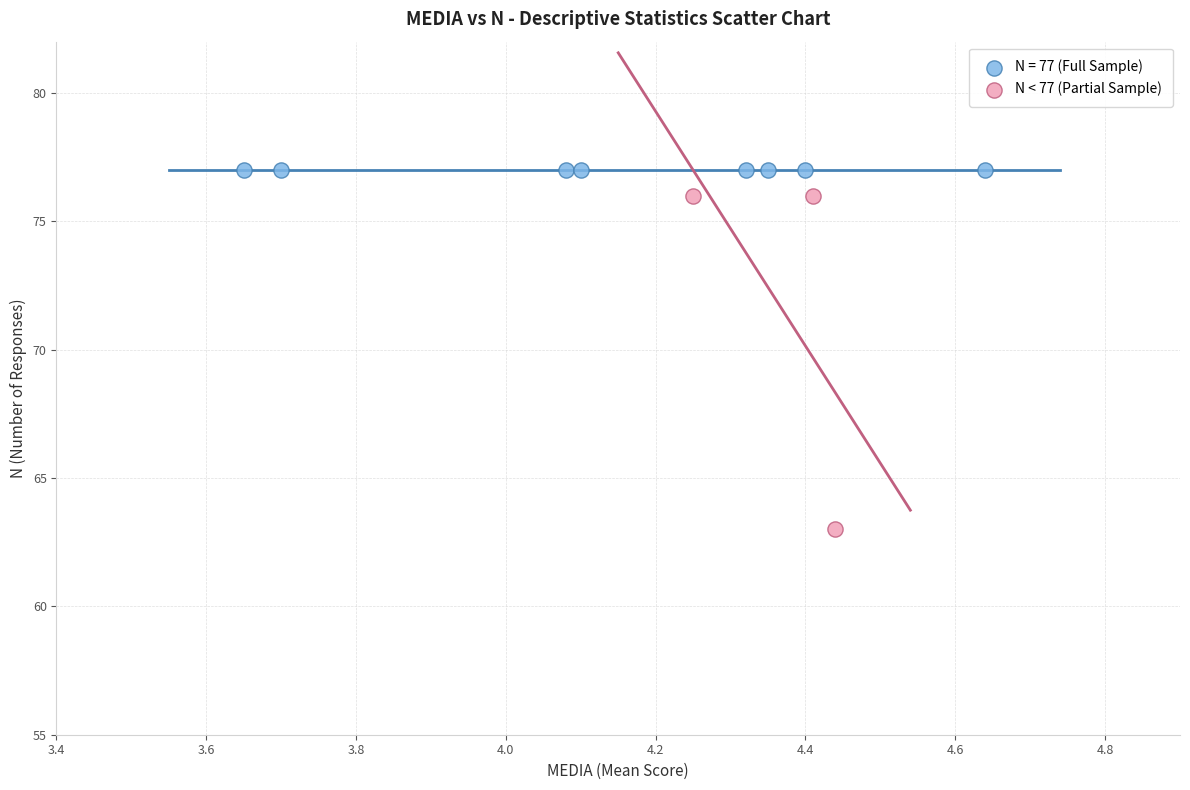

Which series reaches the minimum Y coordinate?

N < 77 (Partial Sample)